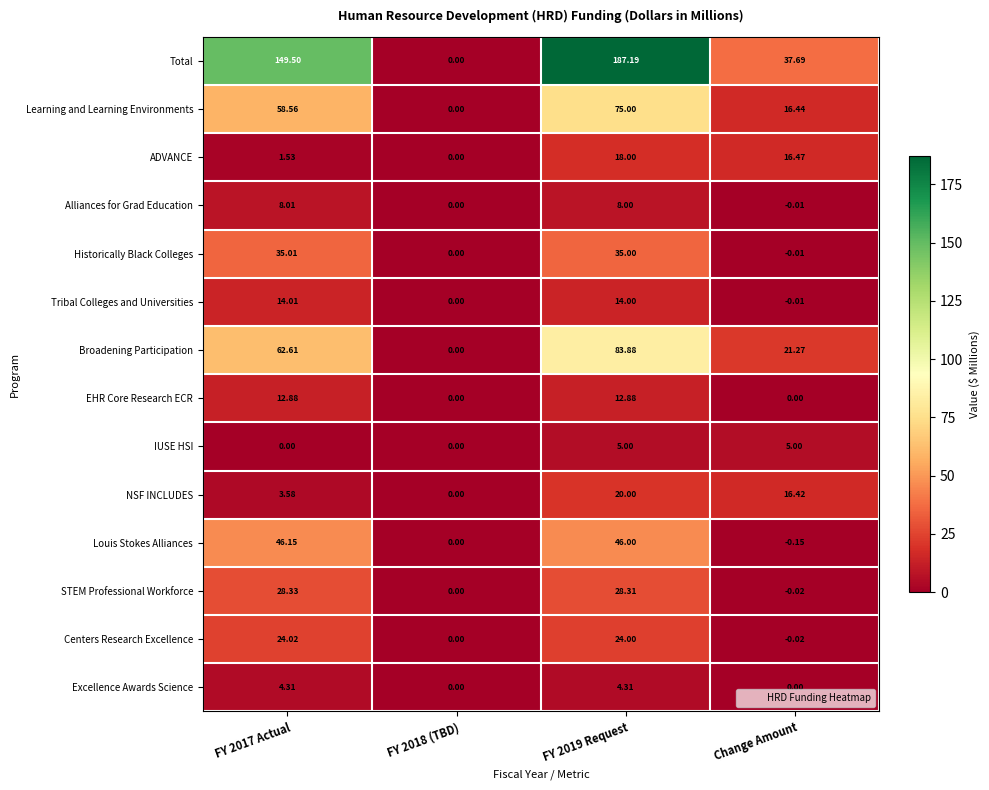

Rank the series by their maximum value, from highest to lowest.

Total, Broadening Participation, Learning and Learning Environments, Louis Stokes Alliances, Historically Black Colleges, STEM Professional Workforce, Centers Research Excellence, NSF INCLUDES, ADVANCE, Tribal Colleges and Universities, EHR Core Research ECR, Alliances for Grad Education, IUSE HSI, Excellence Awards Science